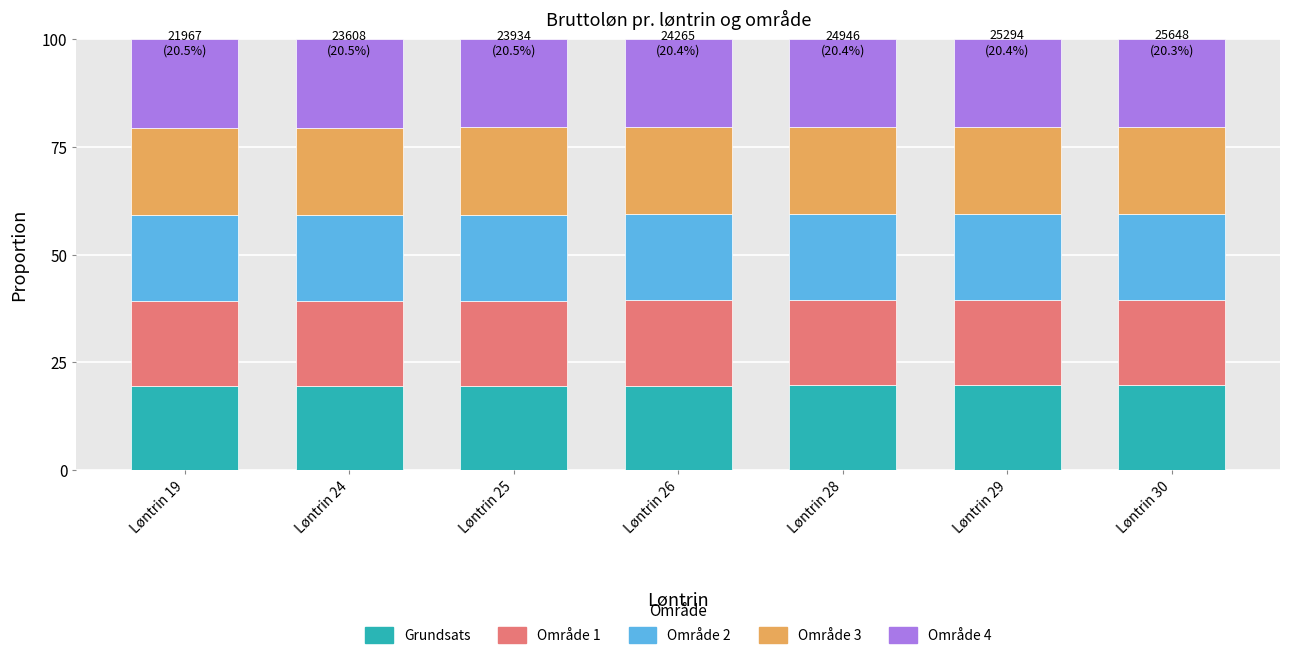

What is the total value across all series at Løntrin 28?

100.0